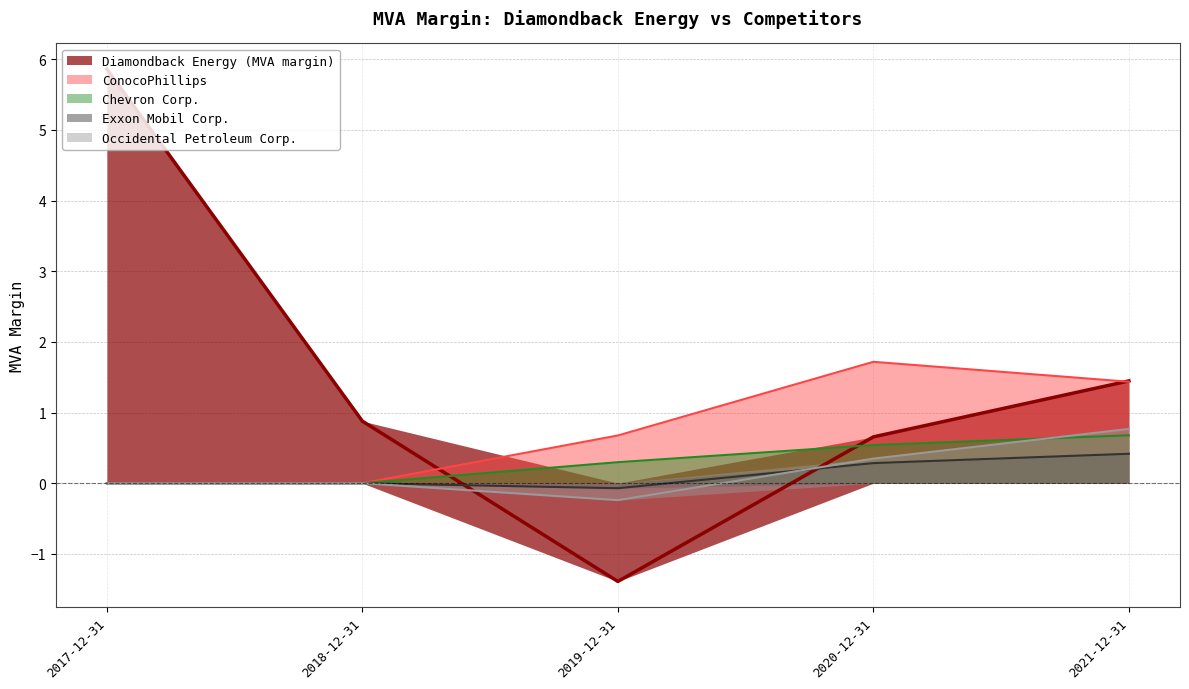

At which label does Occidental Petroleum Corp. first exceed 0?

2020-12-31